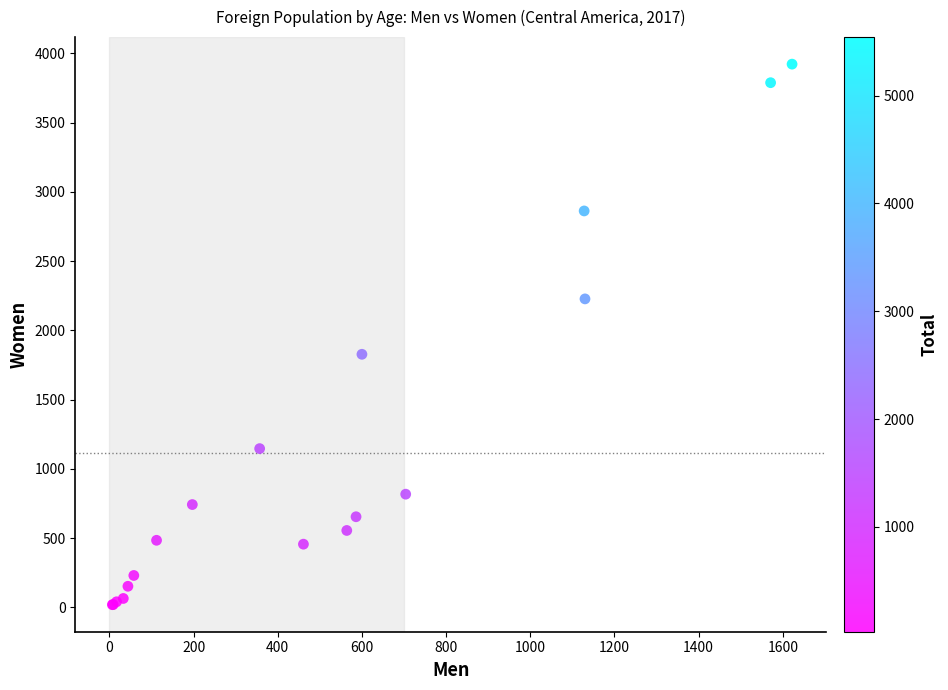

What Y value in the scatter plot is closest to 1970?

1827